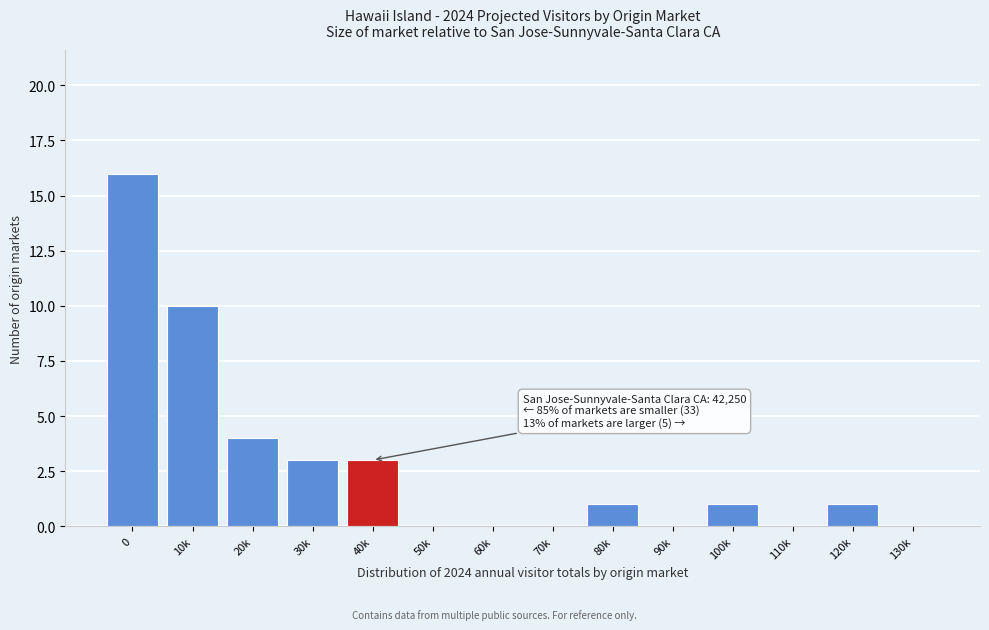

Reading left to right, list all the values displayed in this chart.

0=16	10k=10	20k=4	30k=3	40k=3	50k=0	60k=0	70k=0	80k=1	90k=0	100k=1	110k=0	120k=1	130k=0